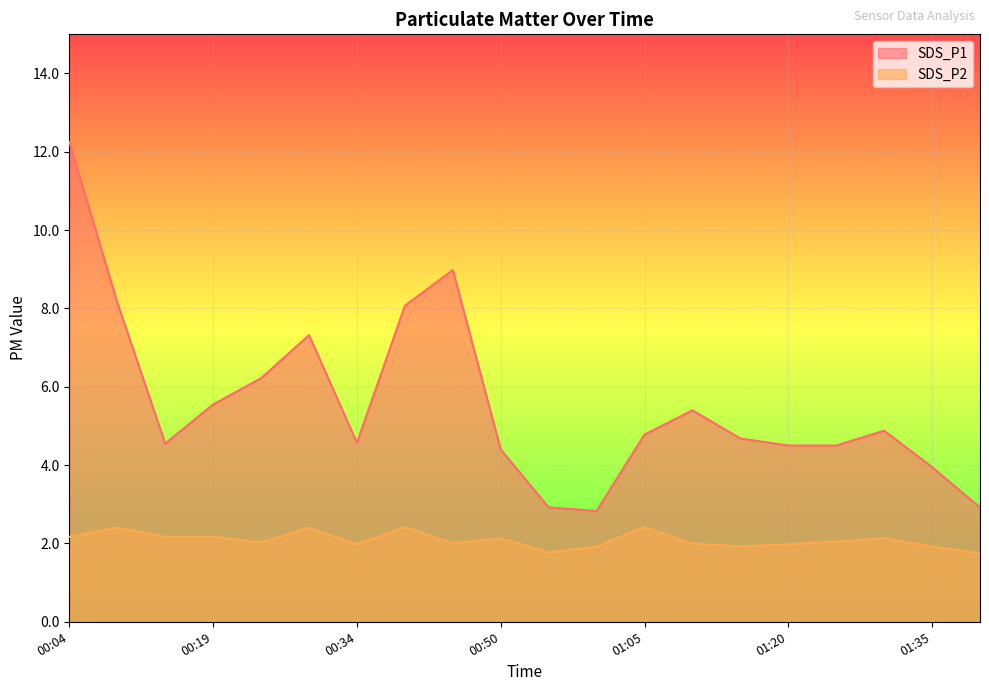

Rank the categories by SDS_P2 value from highest to lowest.

00:39, 01:05, 00:09, 00:29, 00:04, 00:14, 00:19, 00:50, 01:30, 01:25, 00:24, 00:45, 01:10, 00:34, 01:20, 01:00, 01:15, 01:35, 00:55, 01:40